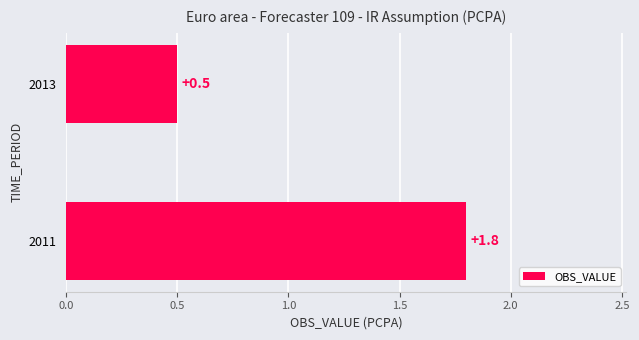

What is the sum of the values at 2011 and 2013?

2.3